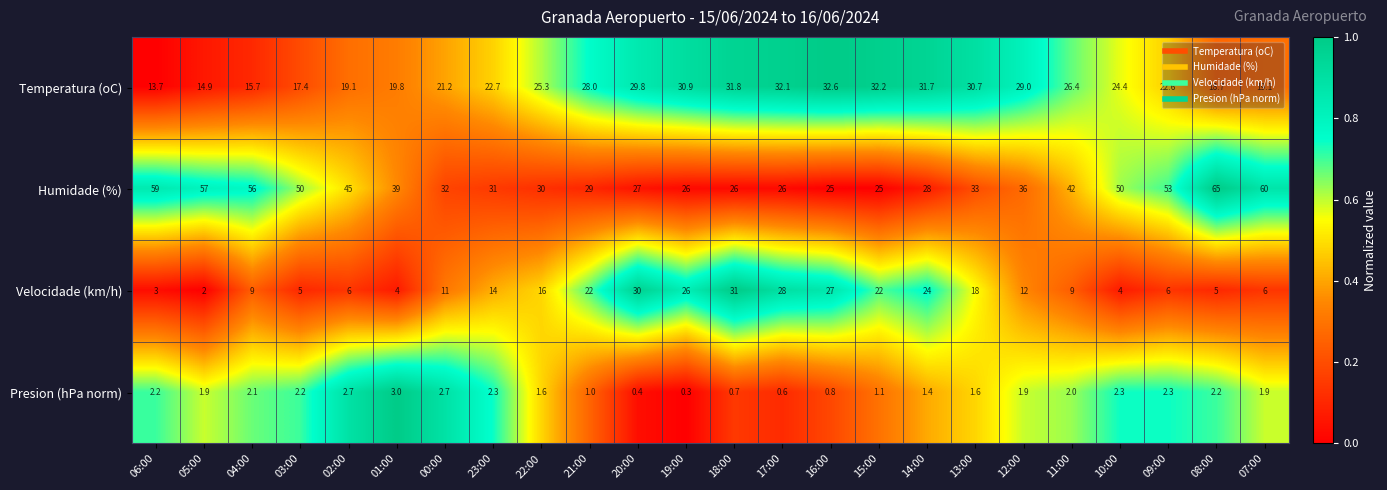

What is the sum of the Humidade (%) values at 23:00 and 13:00?

64.0